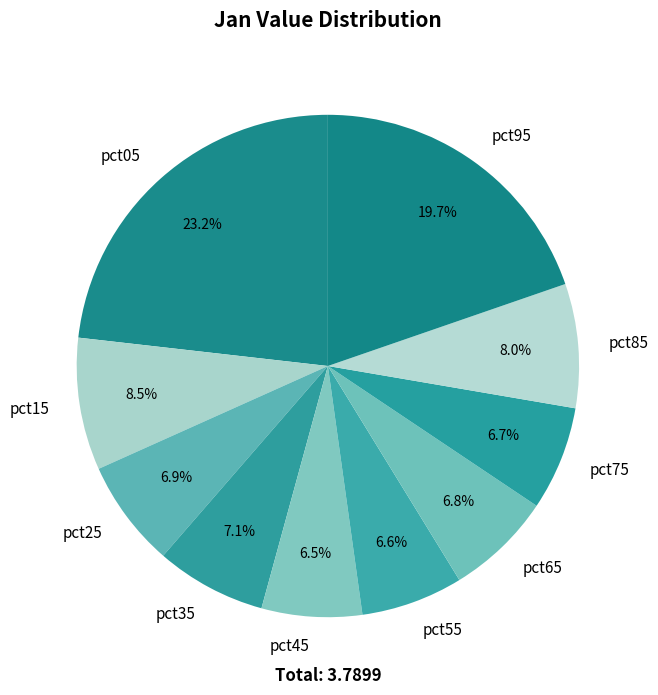

What is the largest slice in the pie chart?

pct05